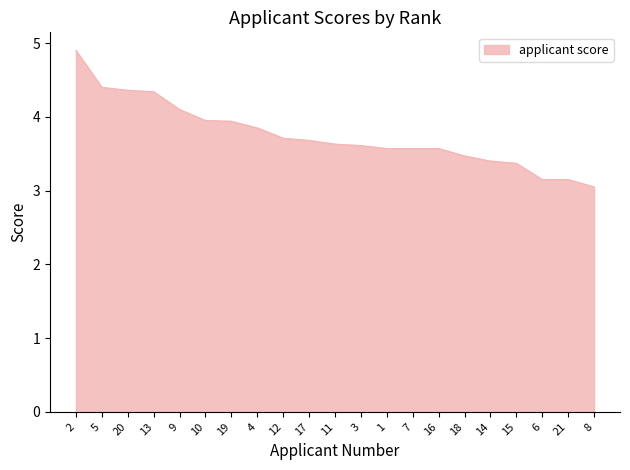

What position from the left is 10?

6